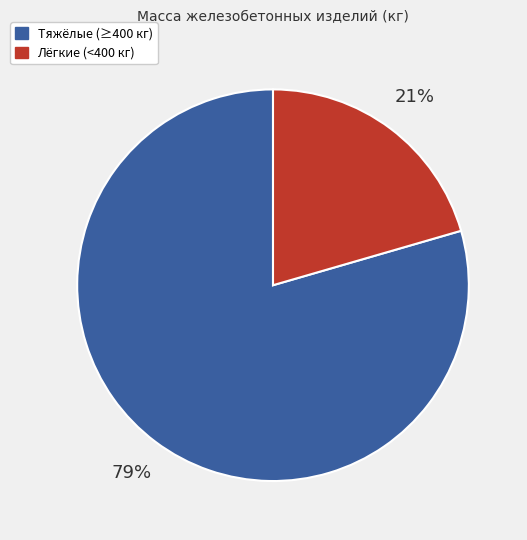

Is there any slice that represents more than half of the pie?

Yes